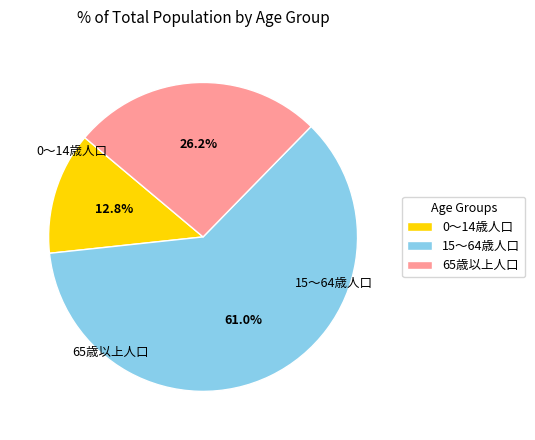

Approximately how many times larger is the value at 15～64歳人口 compared to 0～14歳人口?

4.8